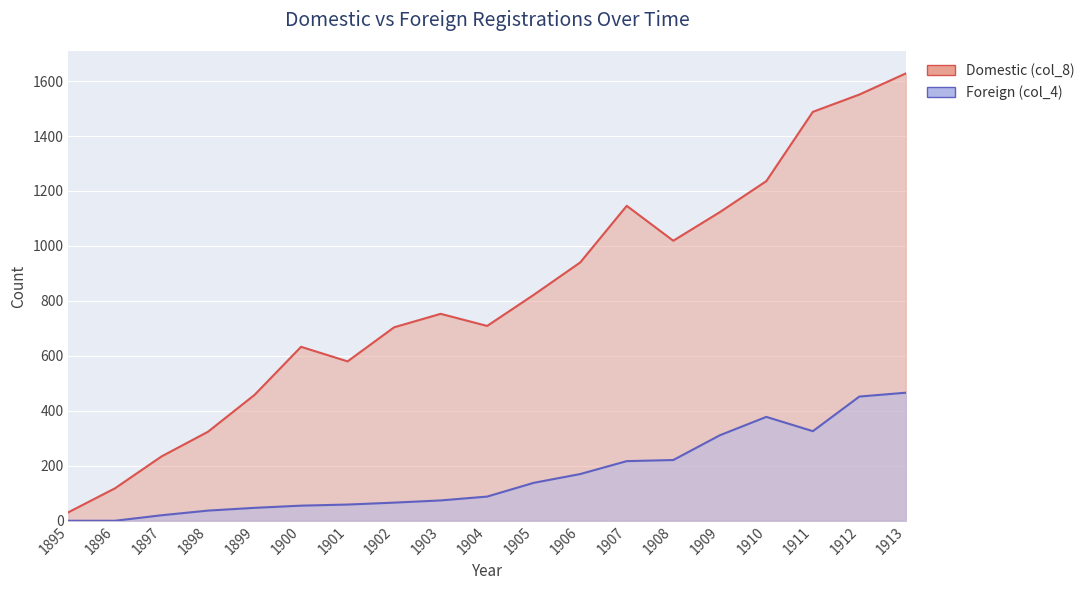

Between 1912 and 1910, which is larger?

1912